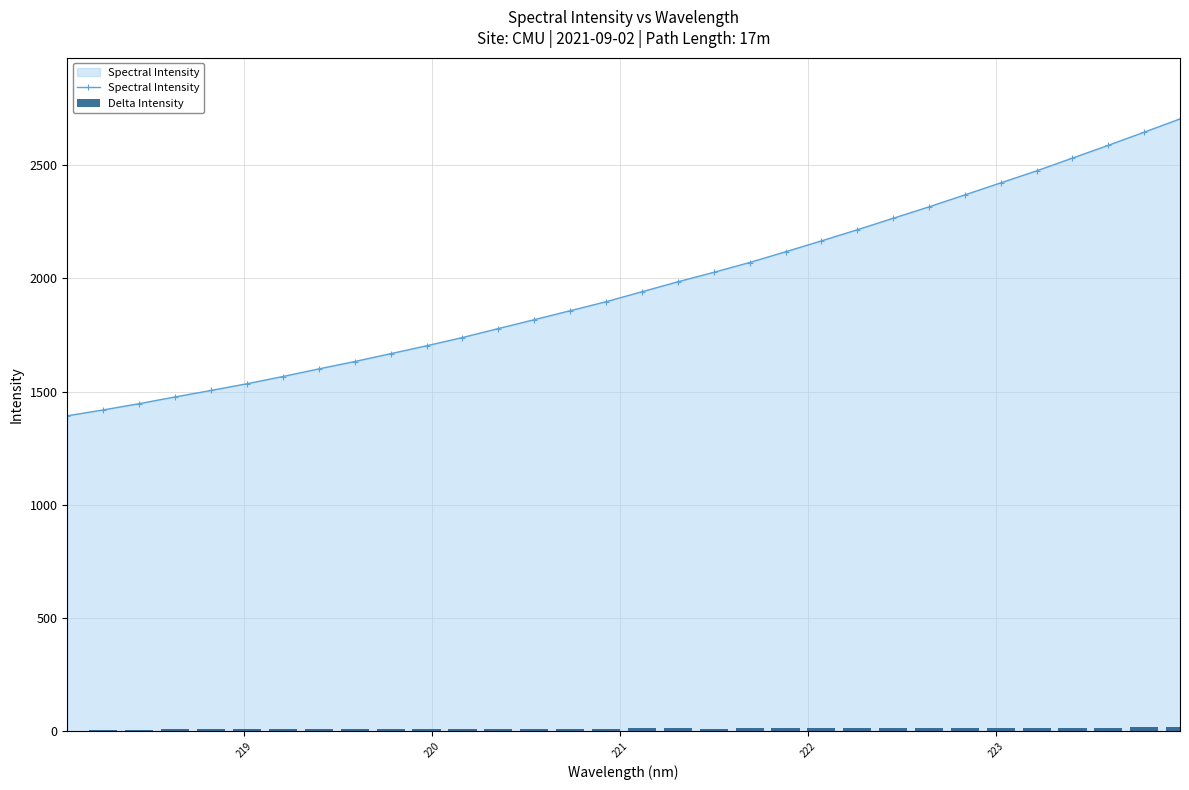

What is the value of the Spectral Intensity point at the 29th from the left?

2531.5